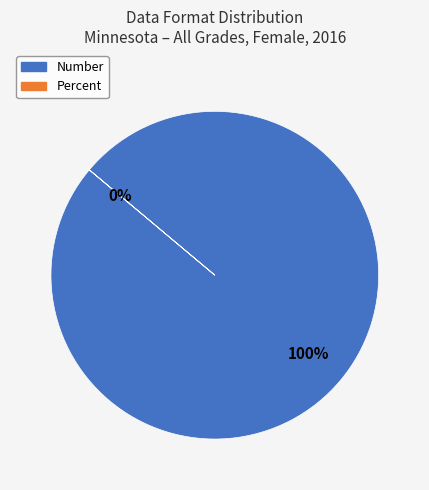

To the nearest percent, what is the average slice percentage?

50%